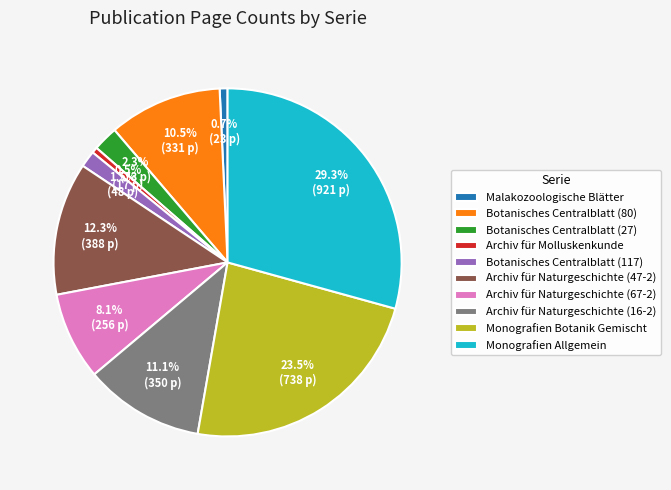

Count the number of slices in the pie.

10